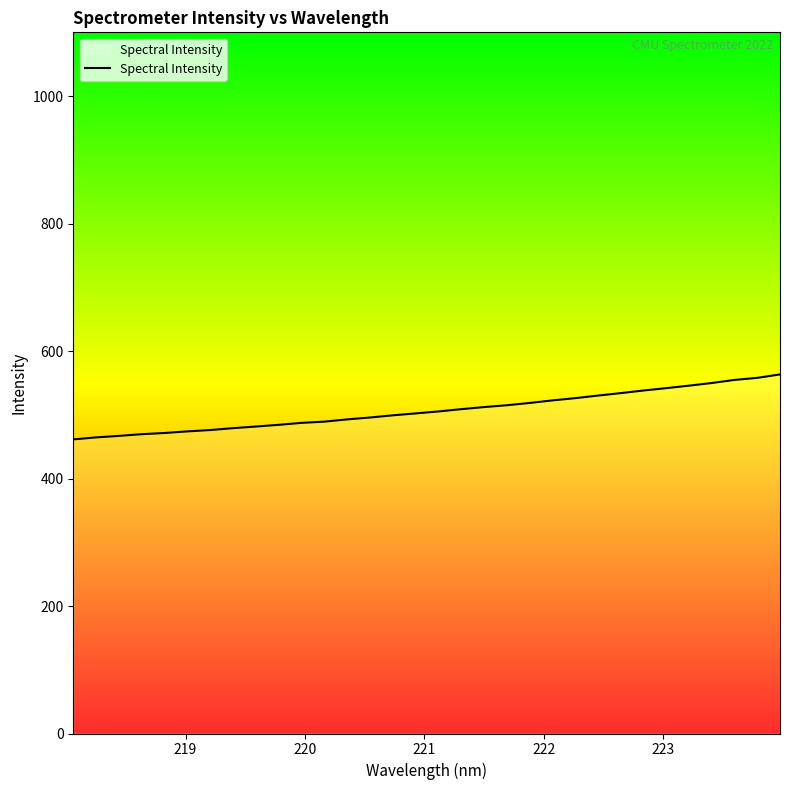

What is the sum of all values?

16218.5